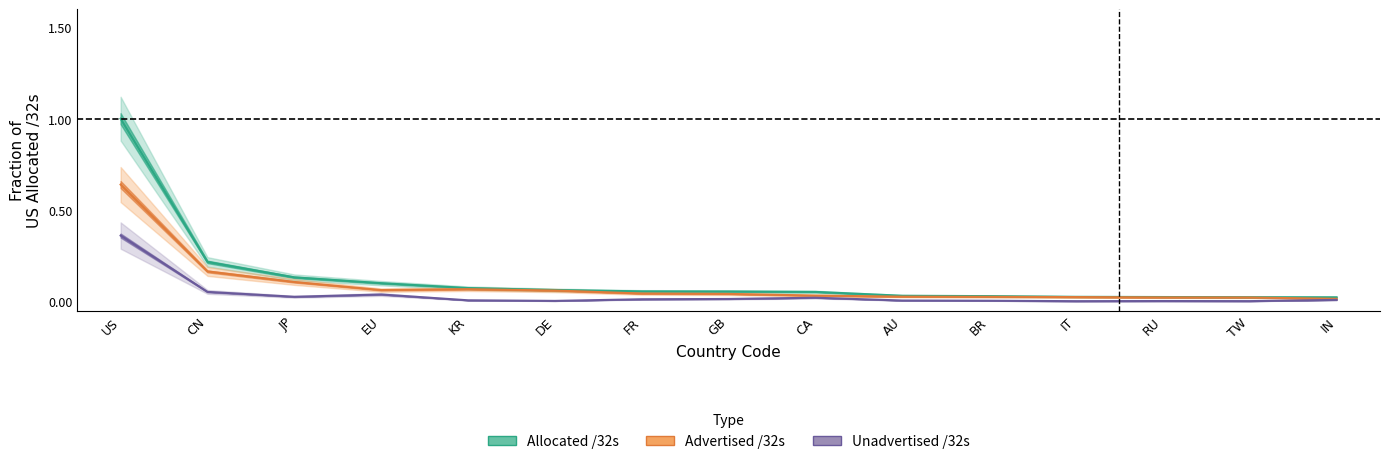

True or false: unadvertised and allocated intersect in this chart.

False